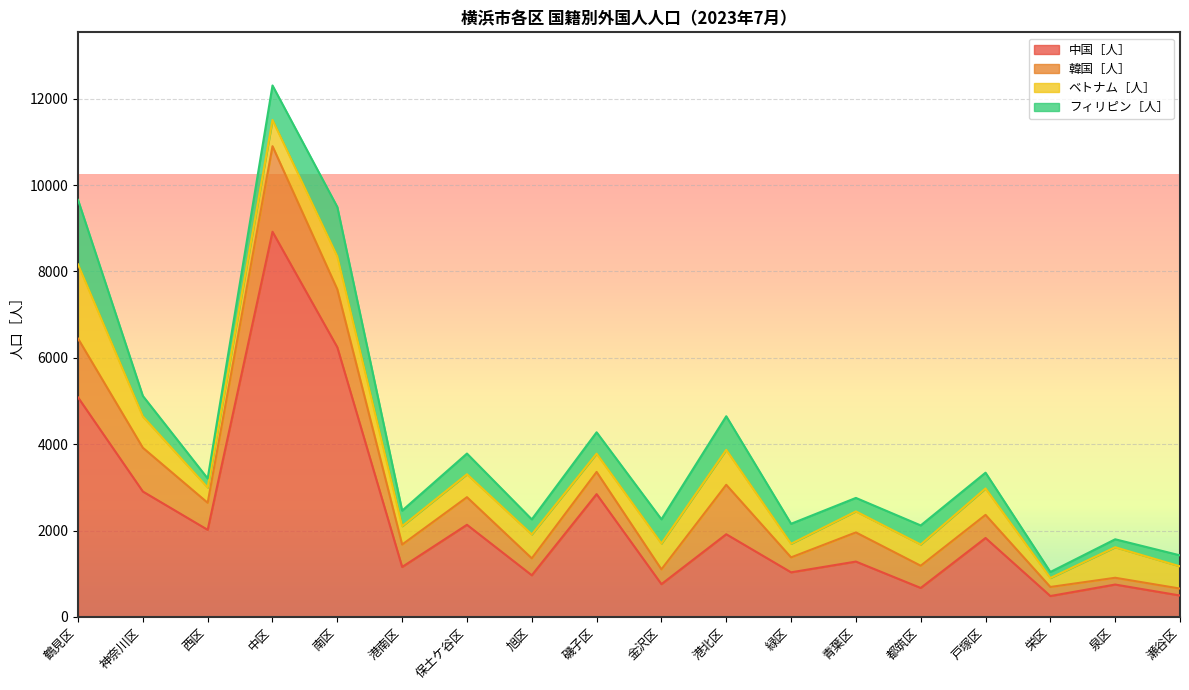

What is the label of the 4th point from the left?

中区